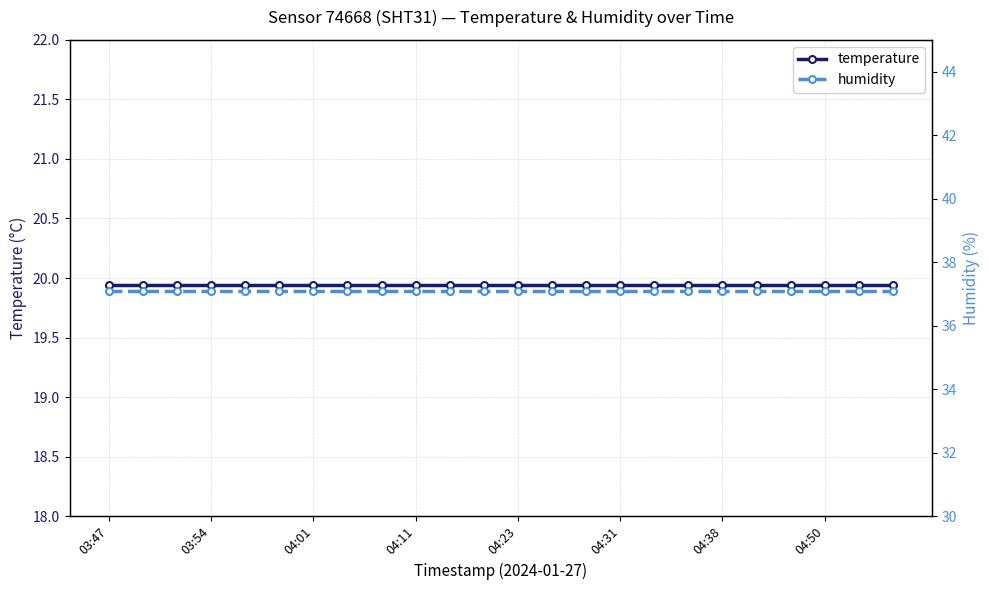

Rank the series at 8 from lowest to highest value.

temperature, humidity